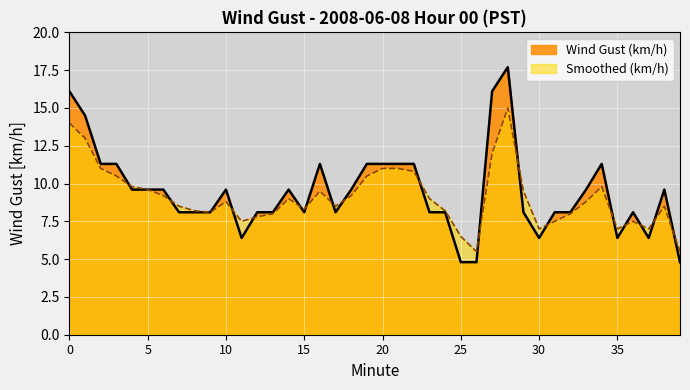

At which label does Smoothed (km/h) reach its peak?

28